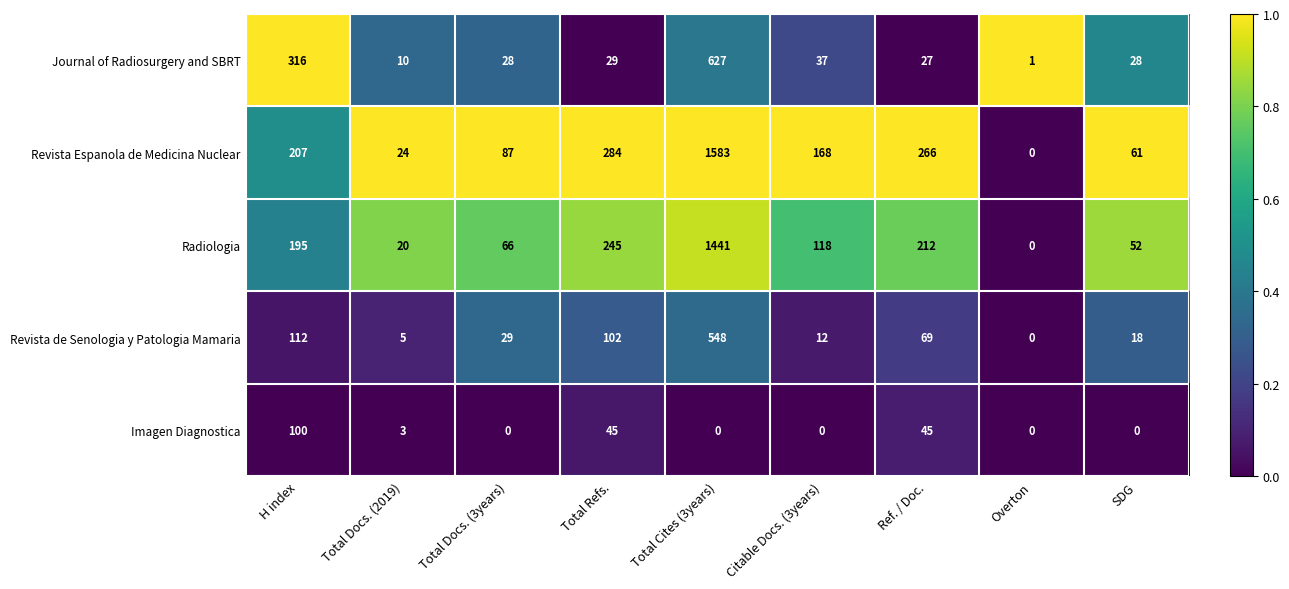

At which label is Radiologia closest to 720?

Total Refs.